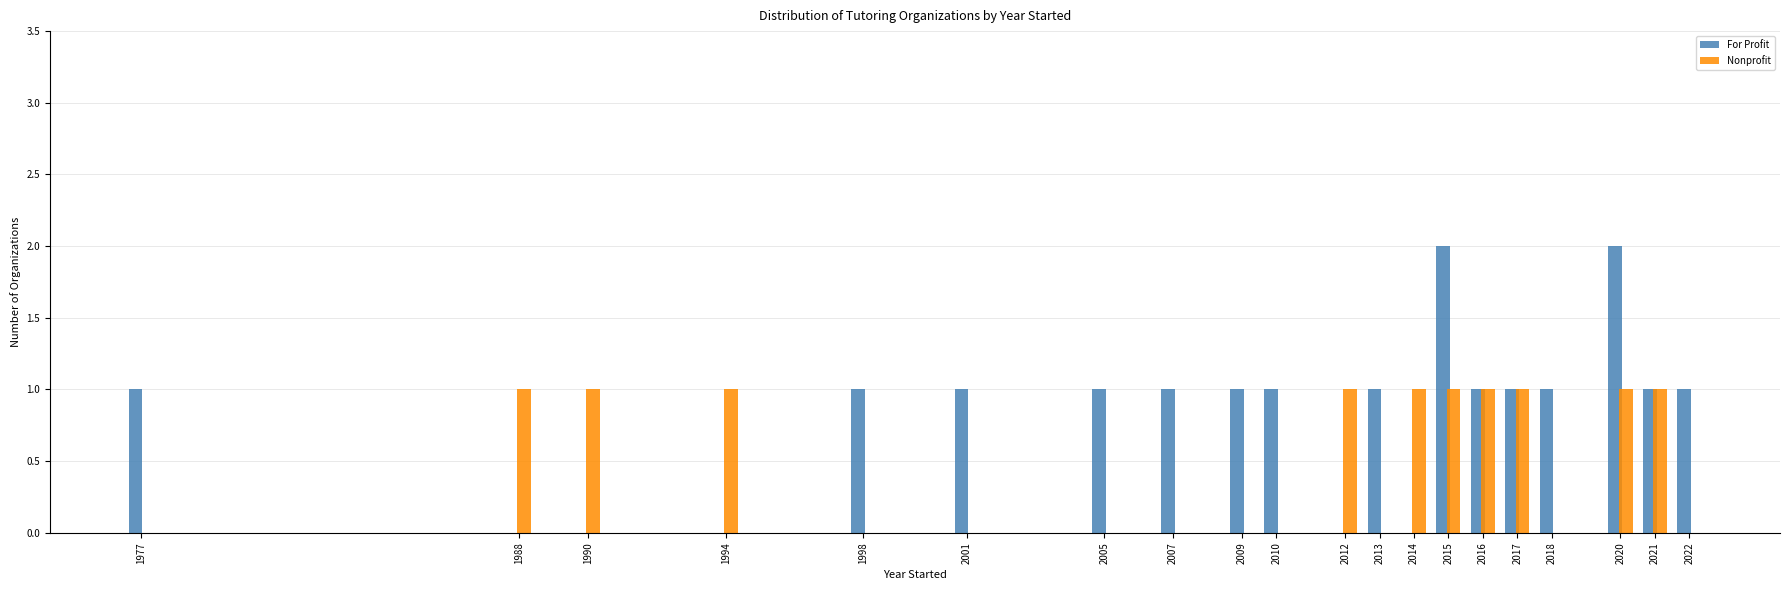

Between 2017 and 2020, which series saw the biggest shift?

For Profit